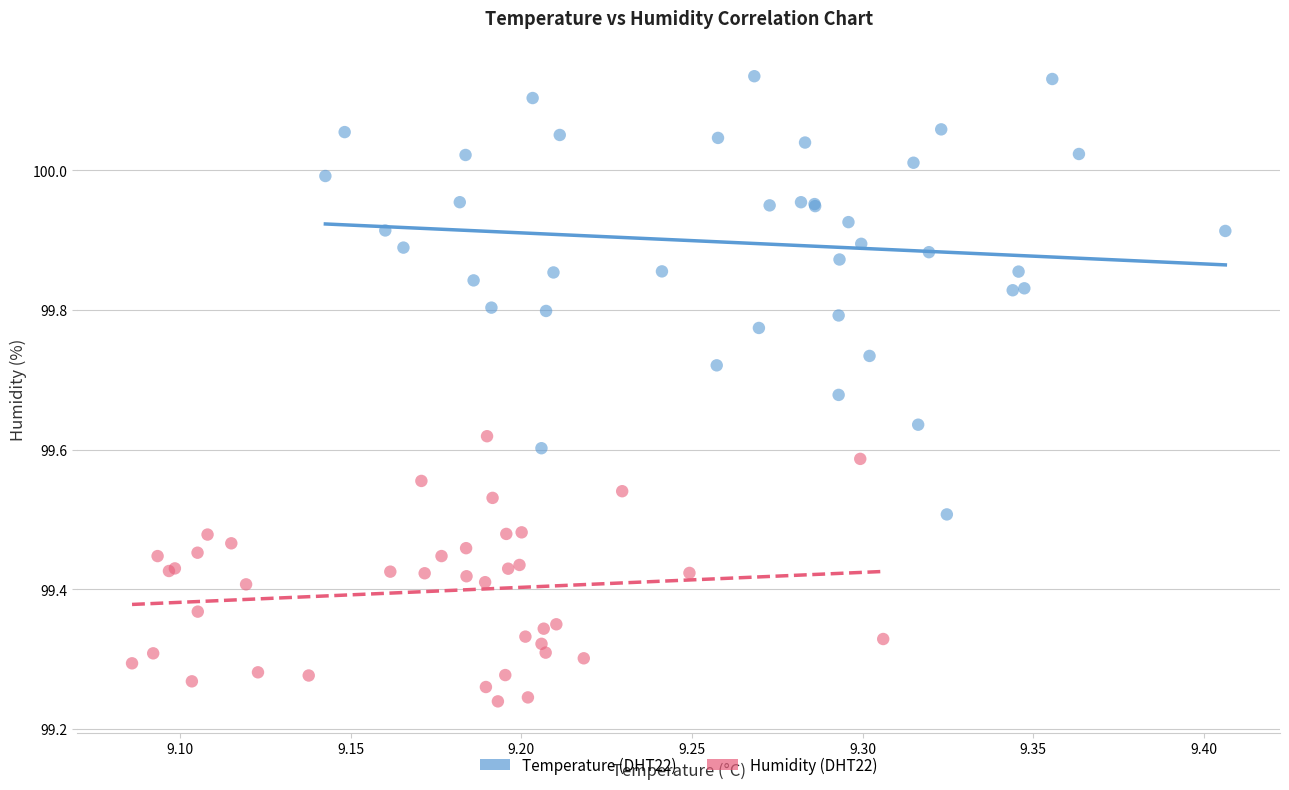

Which series has the widest spread of Y values?

Temperature (DHT22)